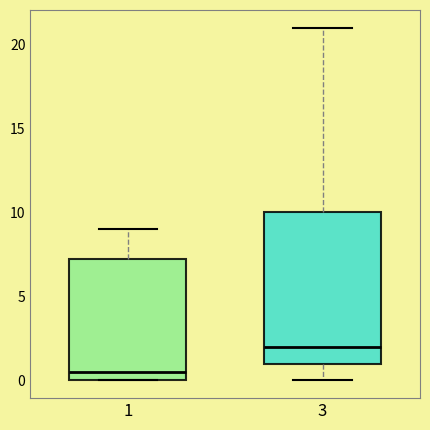

Comparing the boxes themselves (not the whiskers), which one is the tallest?

3